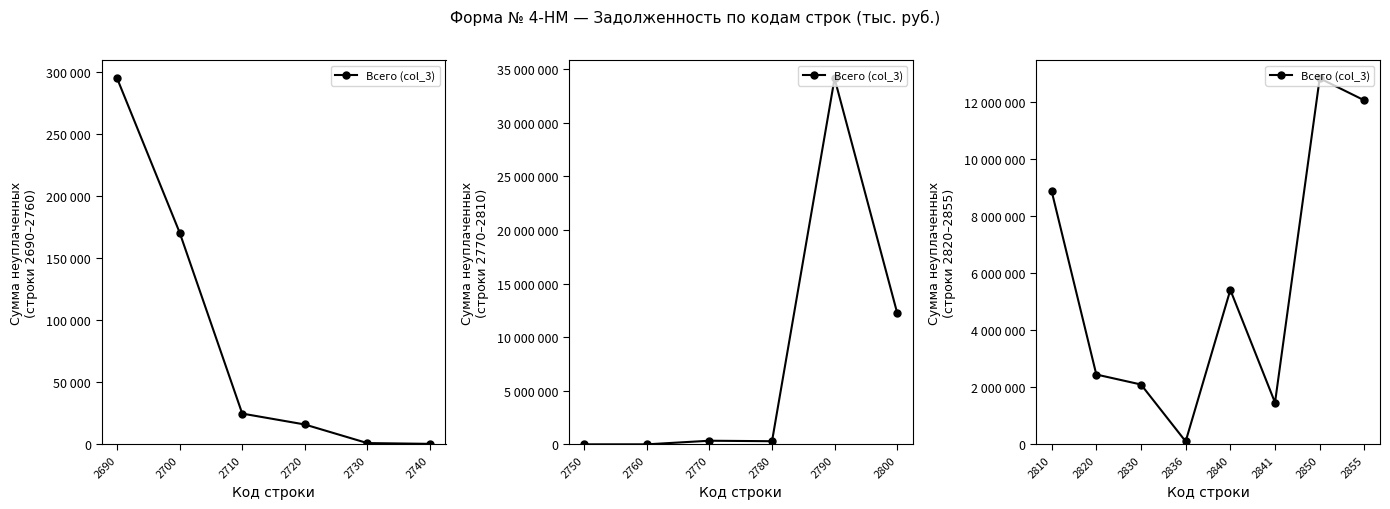

What position from the left is 2700?

2